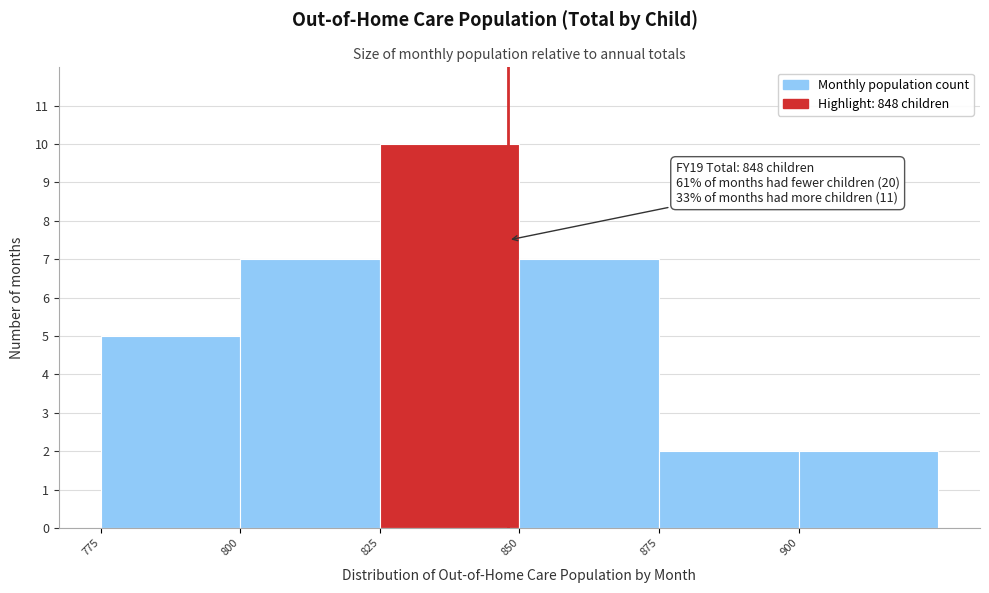

Which range on the x-axis has the tallest bar?

825 to 850